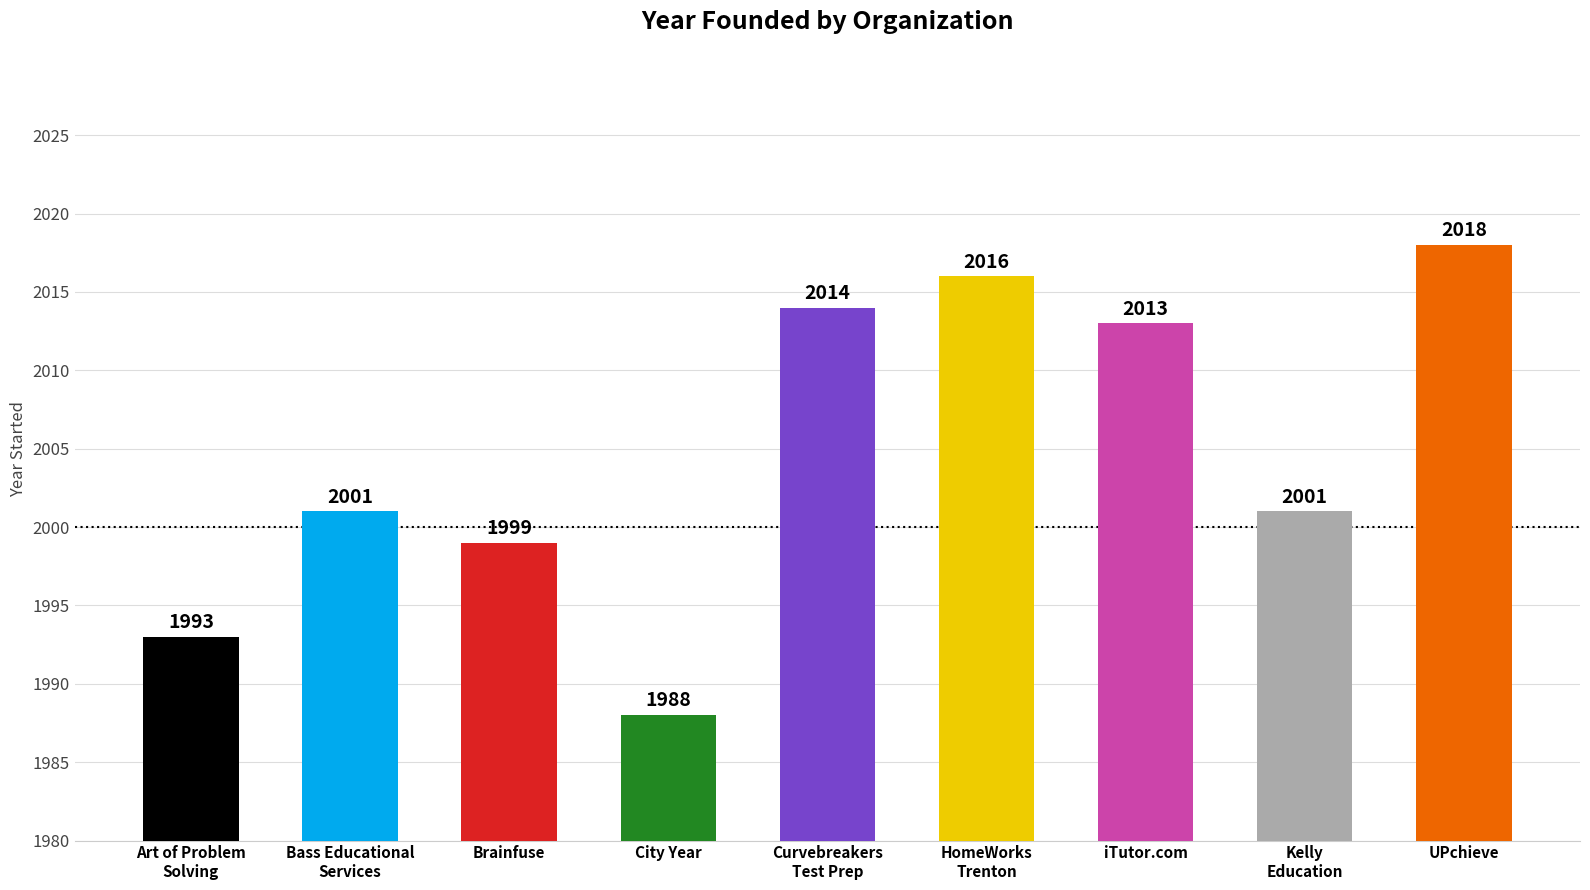

What is the difference between the maximum and minimum values?

30